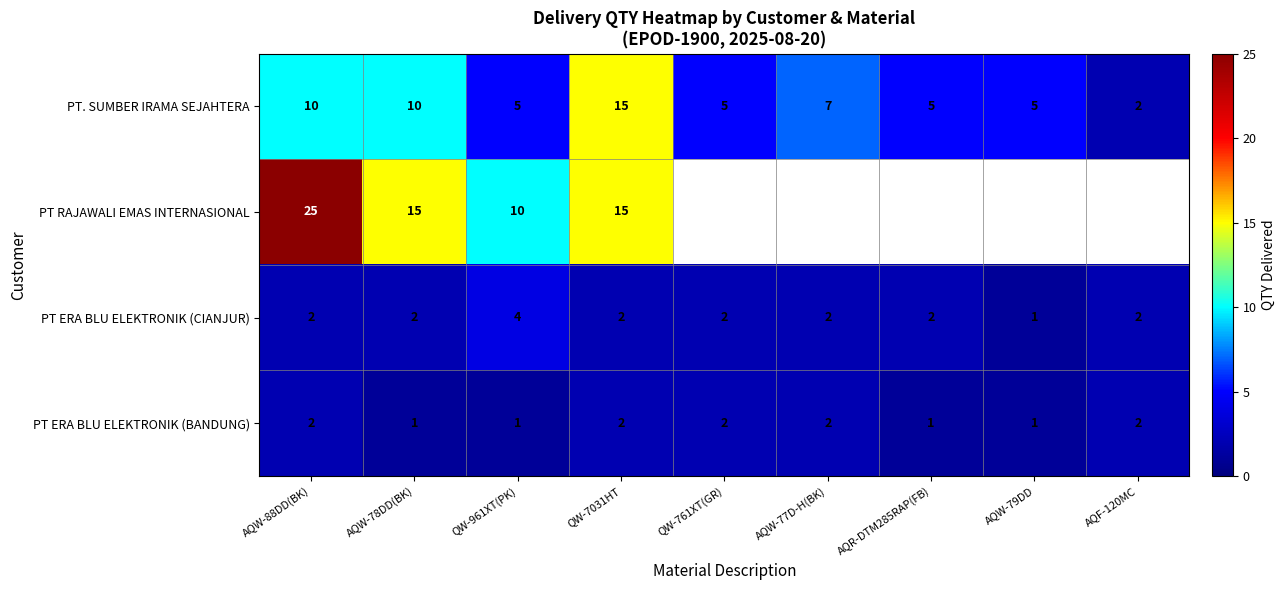

How many values in the PT. SUMBER IRAMA SEJAHTERA series are below 5?

1